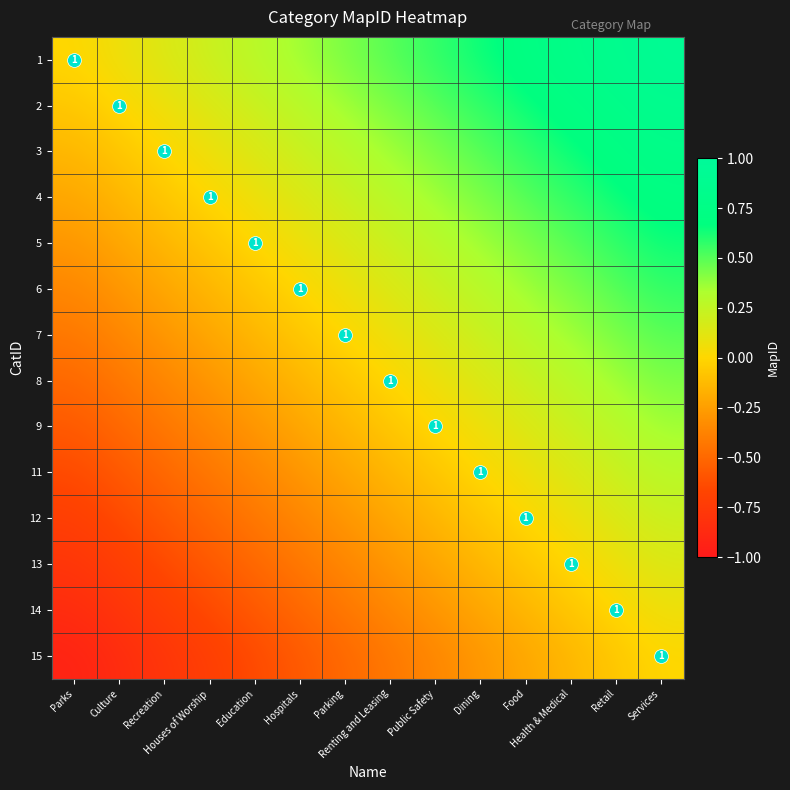

Where is 7 nearest to the value 0?

Parking